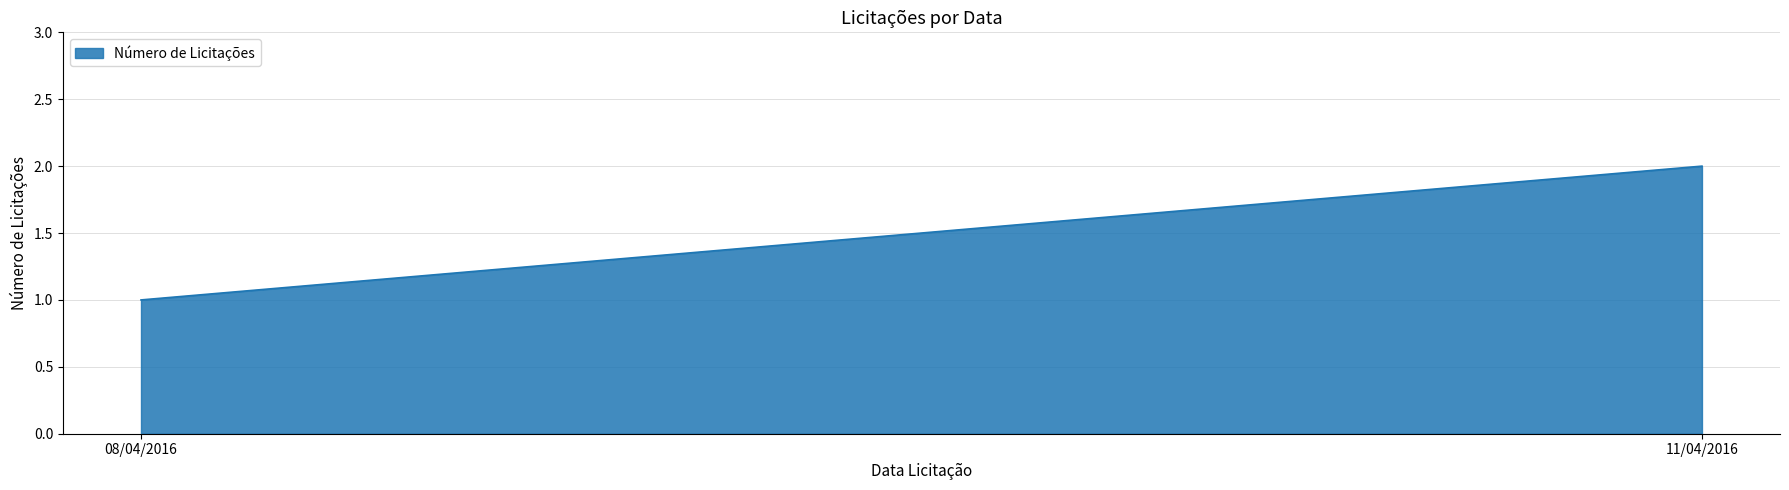

How many values are between 1 and 2?

2